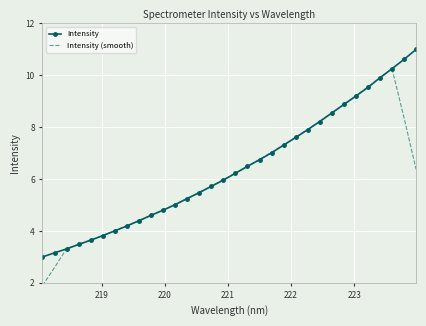

What is the minimum value for Intensity?

3.0